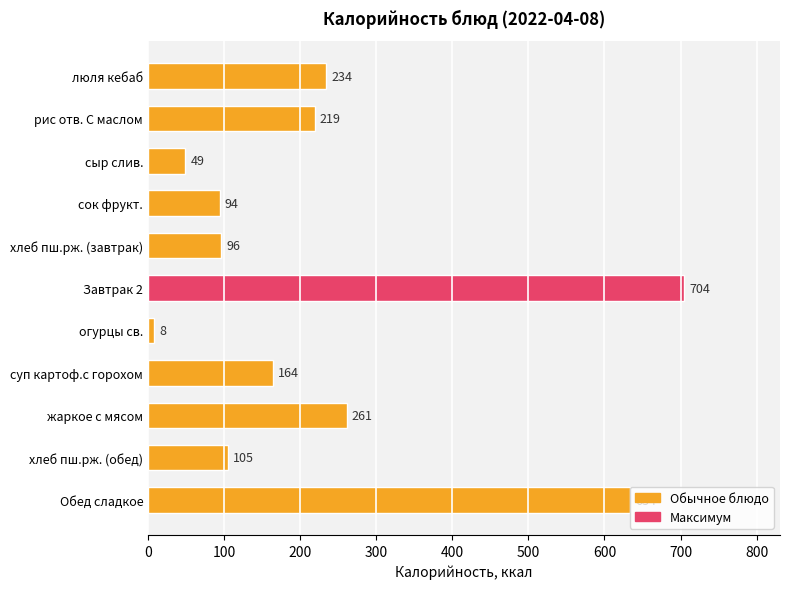

What is the change in value from люля кебаб to сок фрукт.?

-140